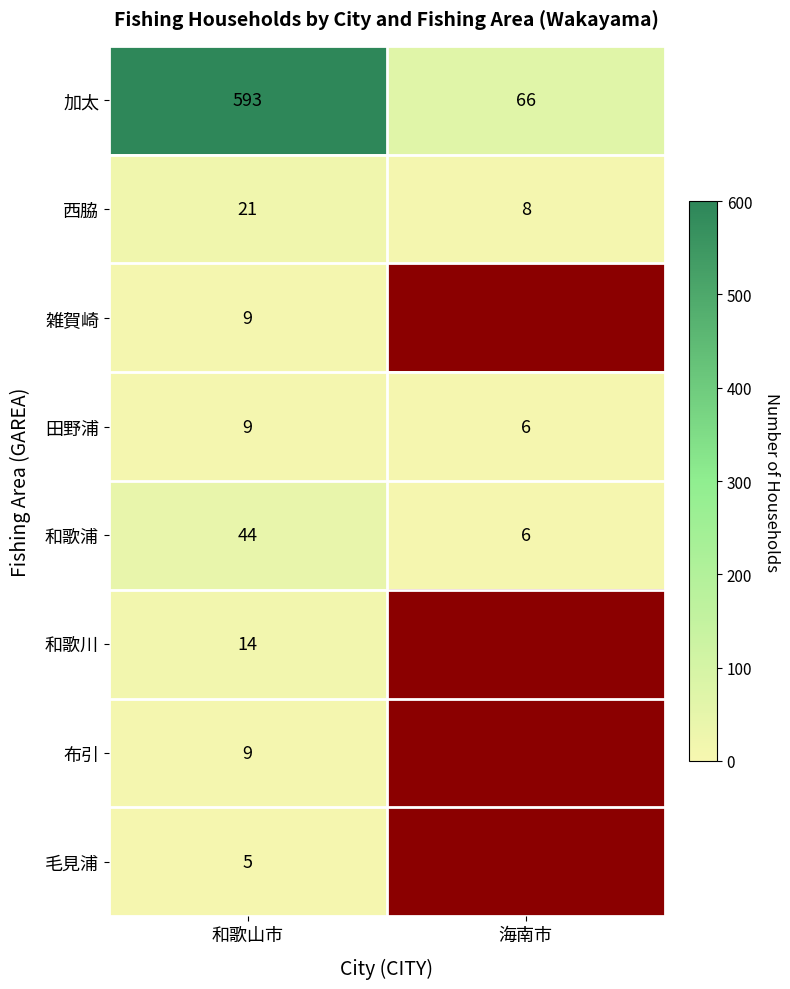

What is the sum of all 和歌浦 values?

50